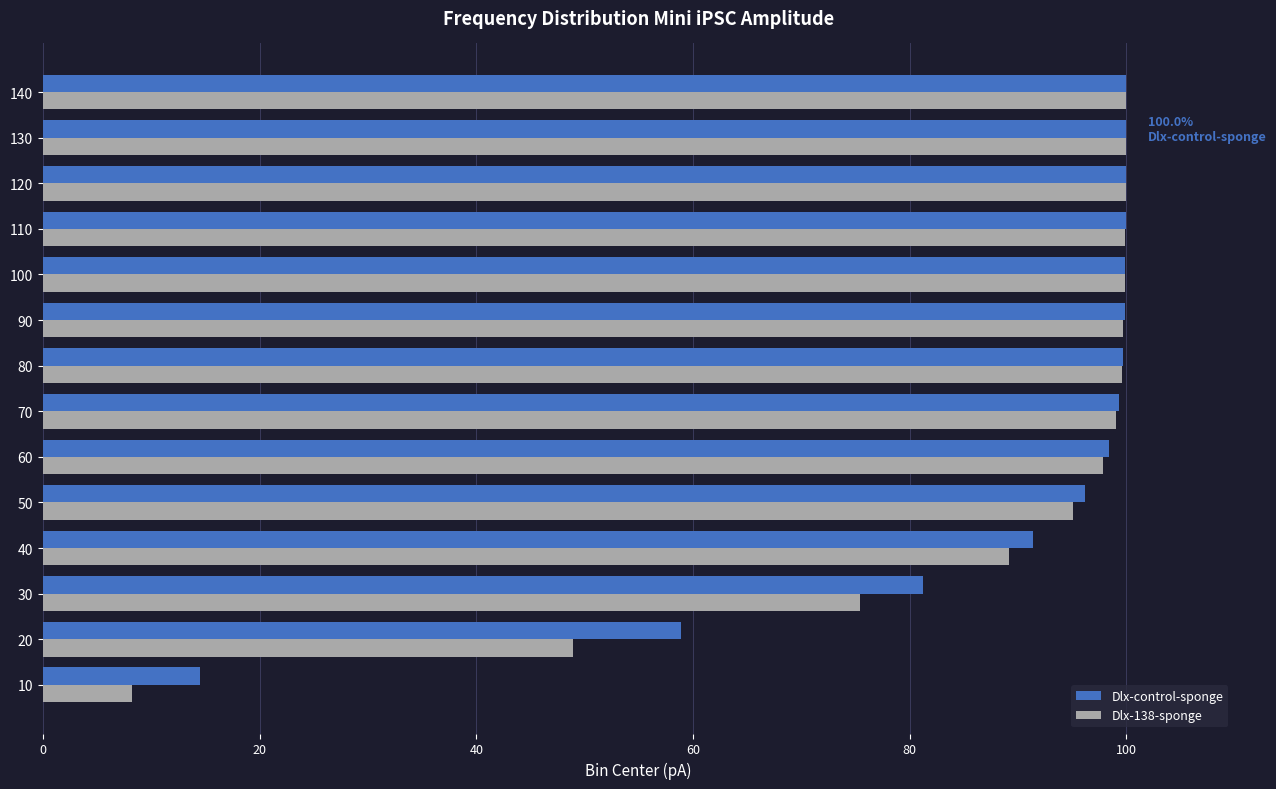

Which series has the largest range (max minus min)?

Dlx-138-sponge